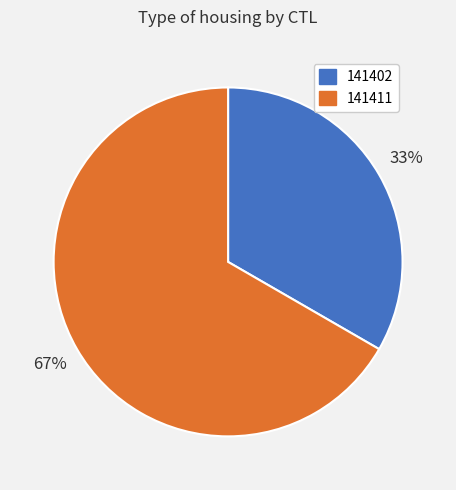

What is the ratio of the value at 141402 to the value at 141411?

0.5